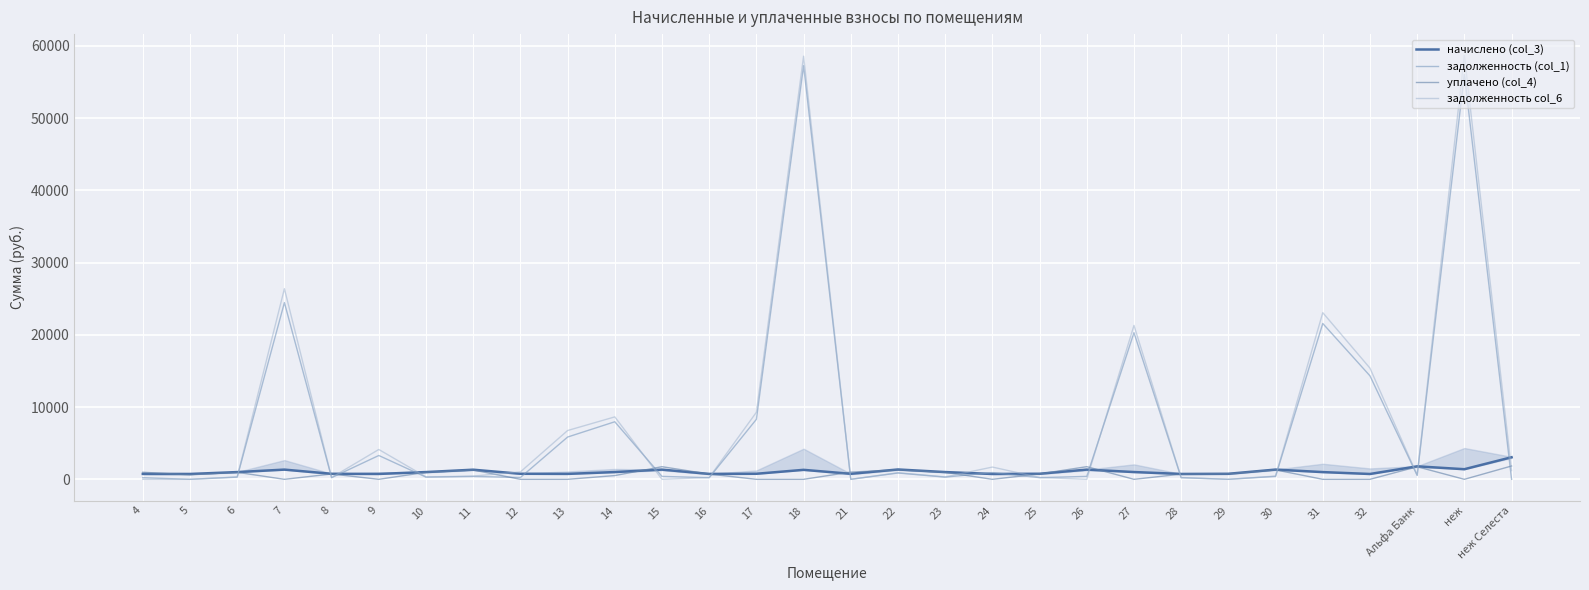

How many data points in уплачено (col_4) are above 739?

15